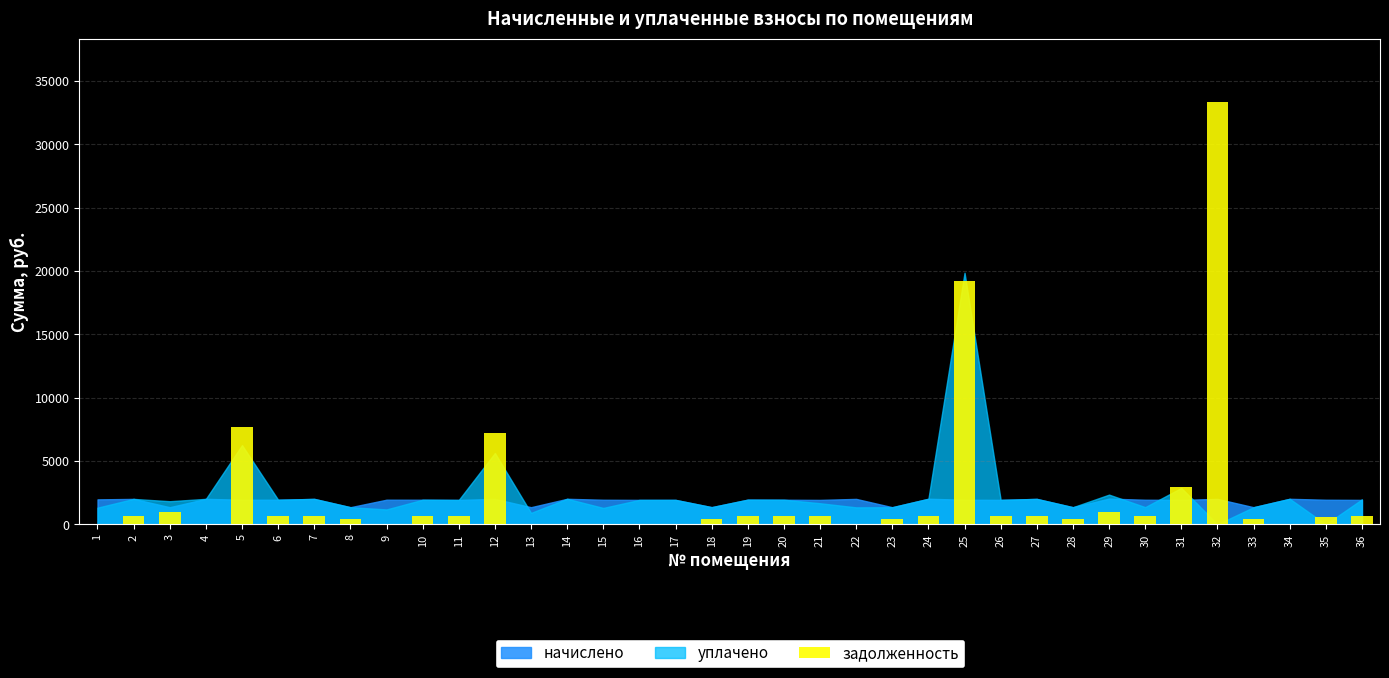

Are the bars horizontal?

No